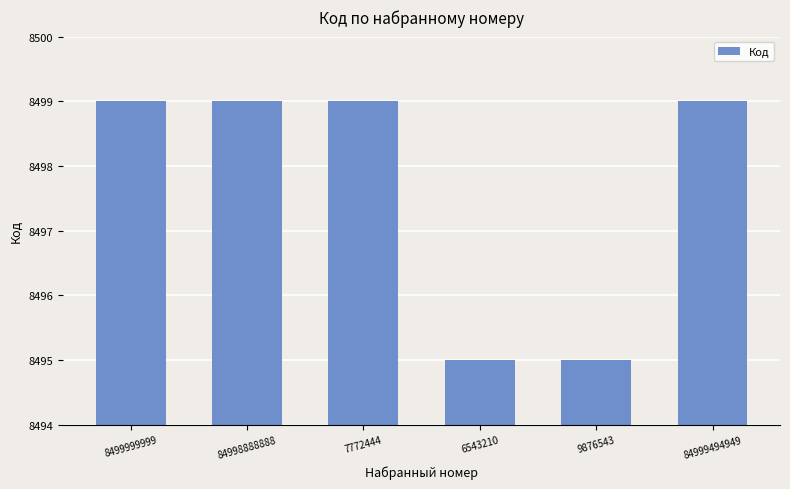

What position from the left is 84998888888?

2